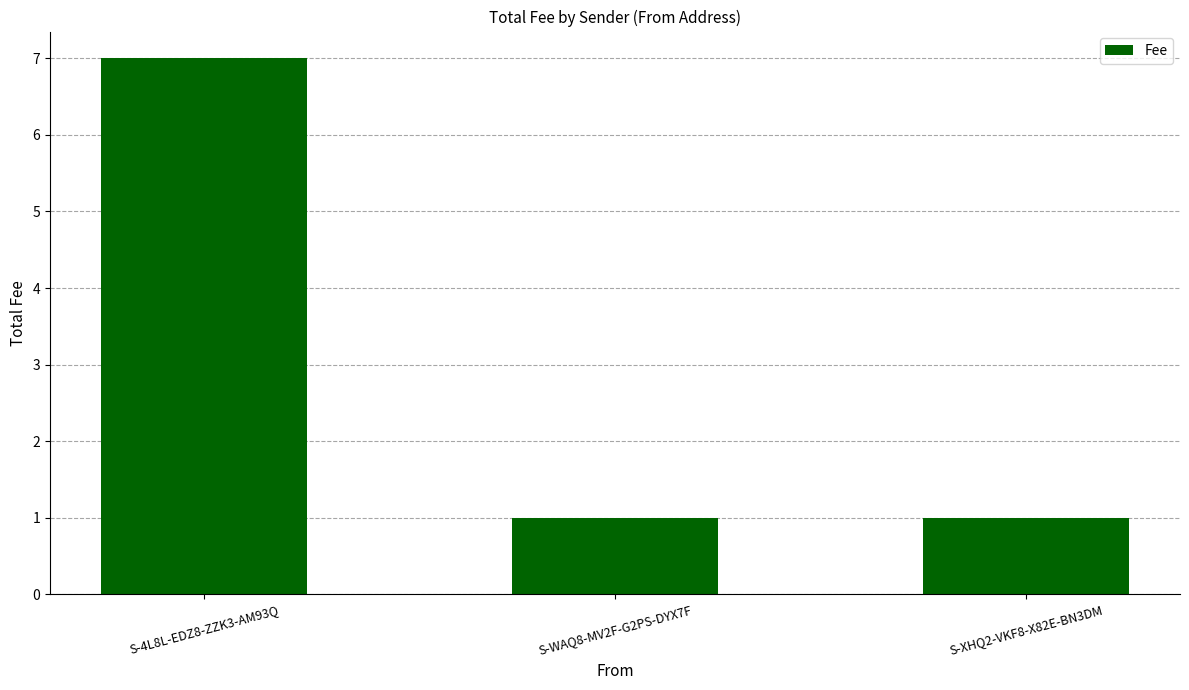

What is the value of the 1st bar from the left?

7